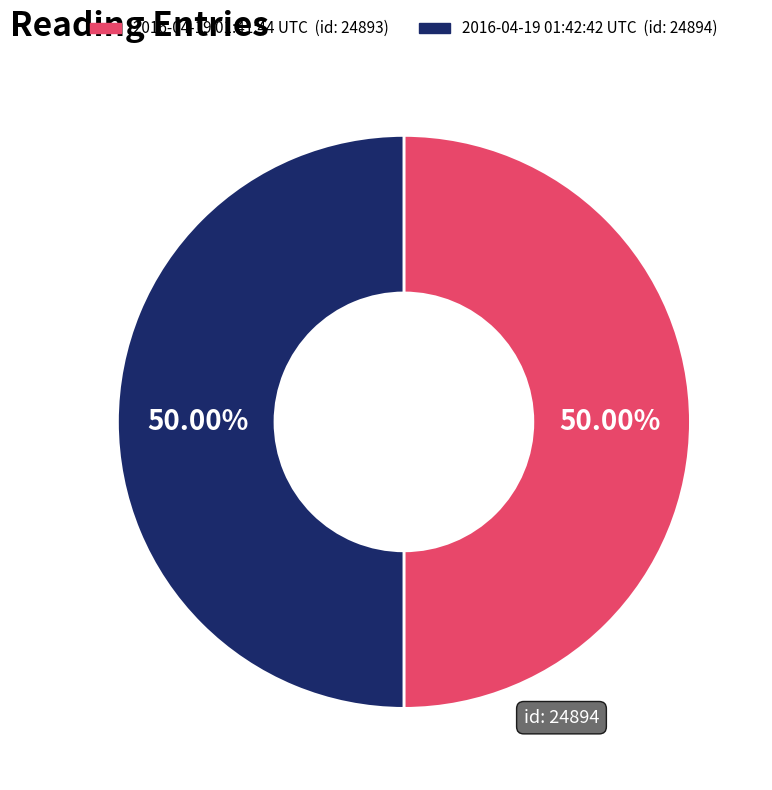

How many segments does this pie chart have?

2